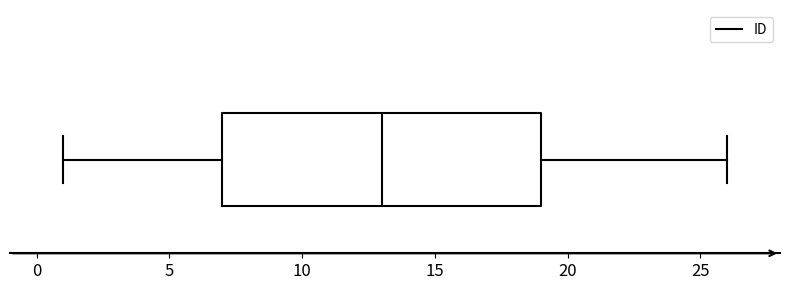

Transcribe this box plot: give where the median line is, the range the box spans, and where the two whiskers end, as read against the x-axis. The values are not printed on the chart, so give them approximately, as read against the axis.

median 13, box 7 to 19, whiskers 1 to 26